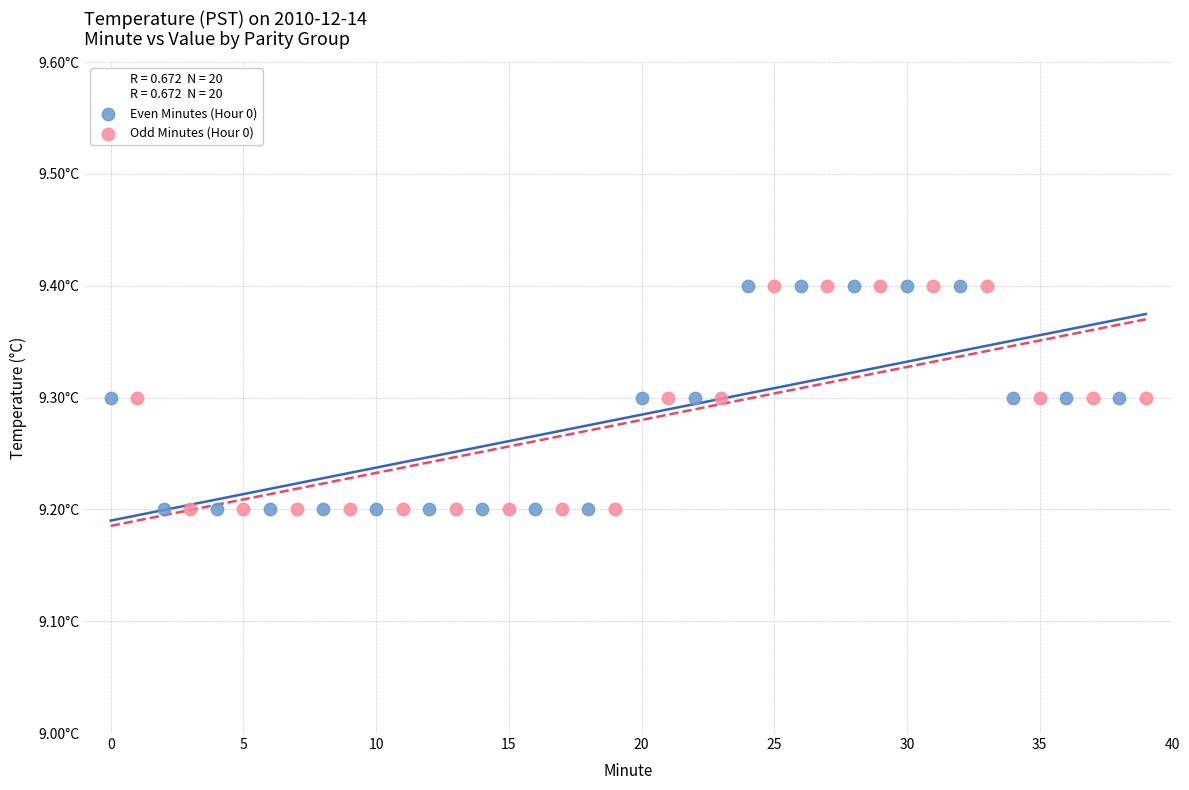

What are all the series names shown in the legend?

Even Minutes (Hour 0), Odd Minutes (Hour 0)